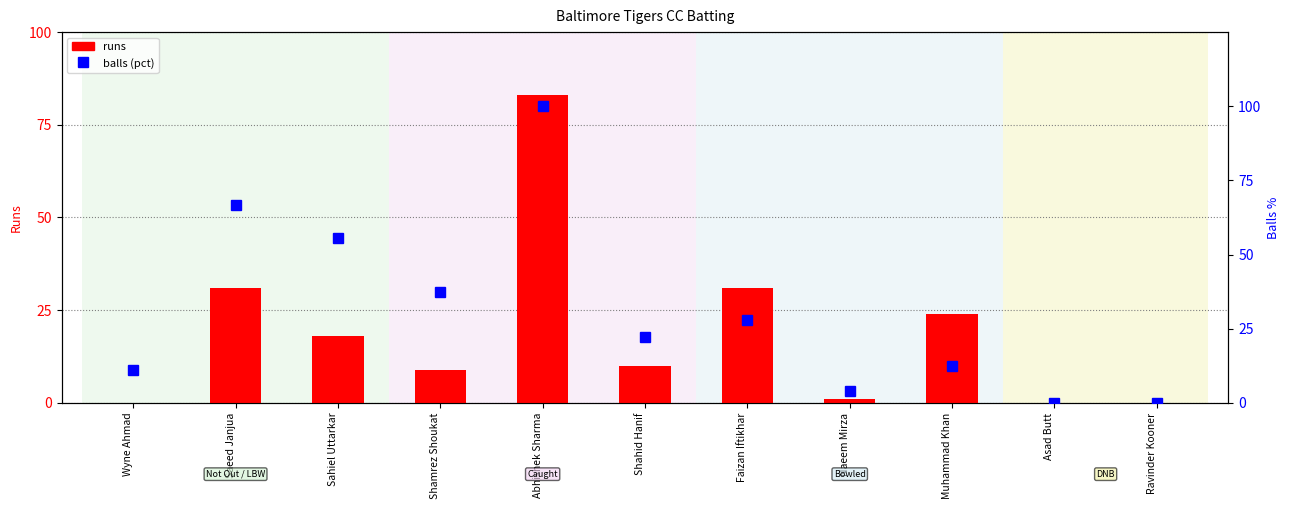

What is the difference between the second highest and minimum values in the runs series?

31.0